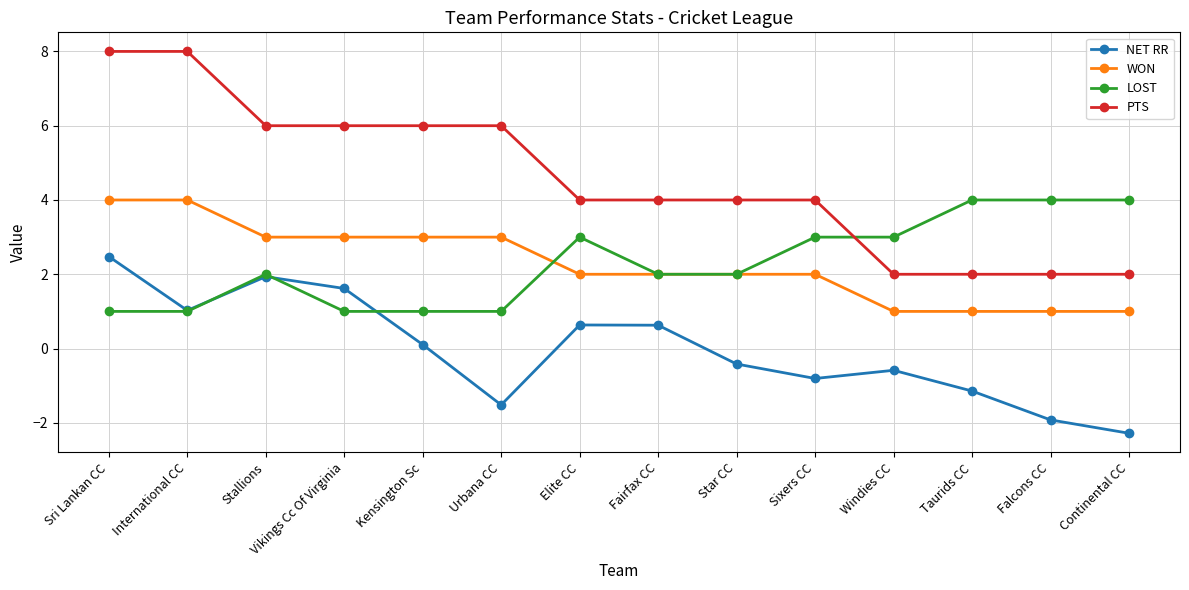

What is the label of the 11th point from the left?

Windies CC